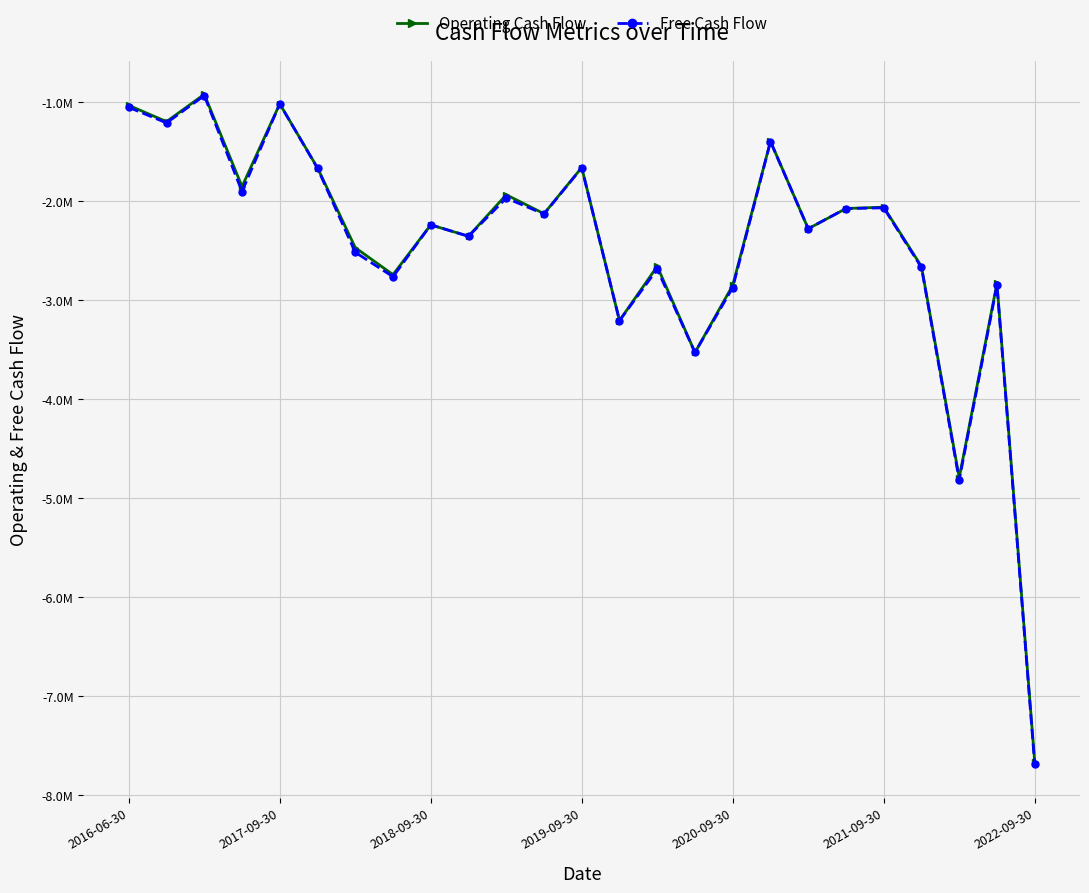

Reading right to left, transcribe all the data shown in this chart.

Operating Cash Flow: -7661000	-2827000	-4792000	-2657000	-2058000	-2072000	-2276000	-1393000	-2848000	-3526000	-2656000	-3204000	-1658000	-2124000	-1933000	-2352000	-2237000	-2740000	-2467000	-1661000	-1015000	-1850000	-918000	-1194000	-1030000
Free Cash Flow: -7686000	-2846000	-4815000	-2667000	-2065000	-2072000	-2276000	-1395000	-2870000	-3526000	-2685000	-3204000	-1661000	-2128000	-1966000	-2352000	-2237000	-2761000	-2514000	-1665000	-1015000	-1900000	-931000	-1207000	-1050000